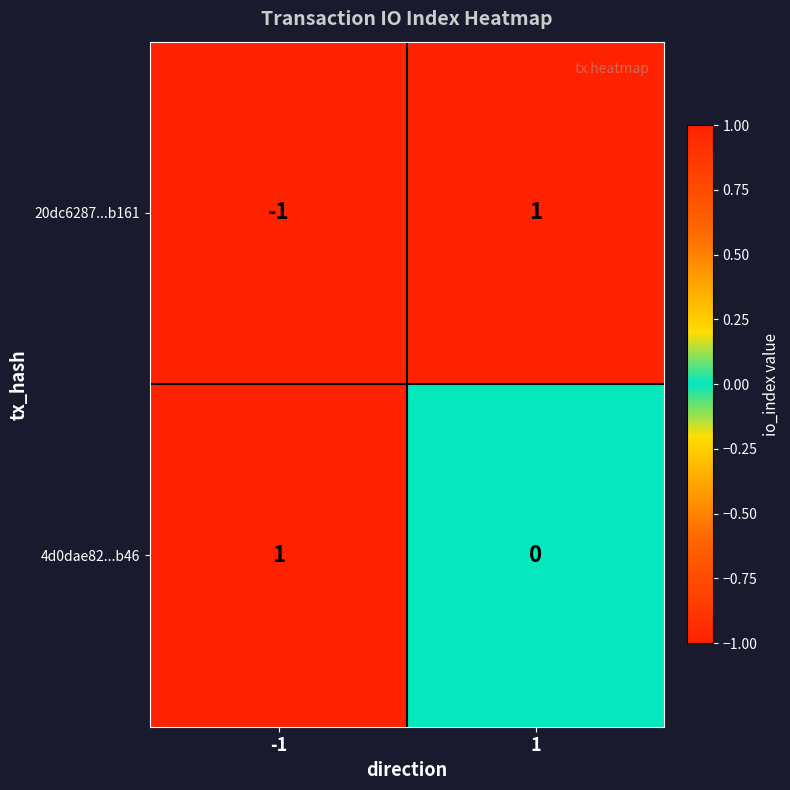

Which series has the largest total across all categories?

4d0dae82...b46